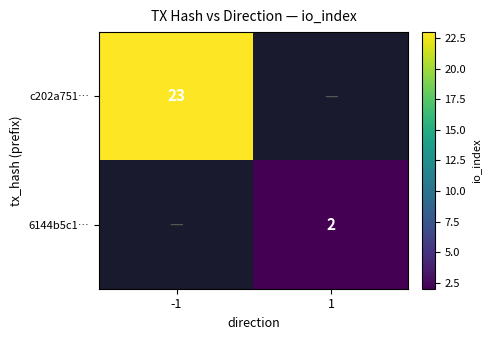

True or false: 6144b5c1… has a value of 2 at 1.

True